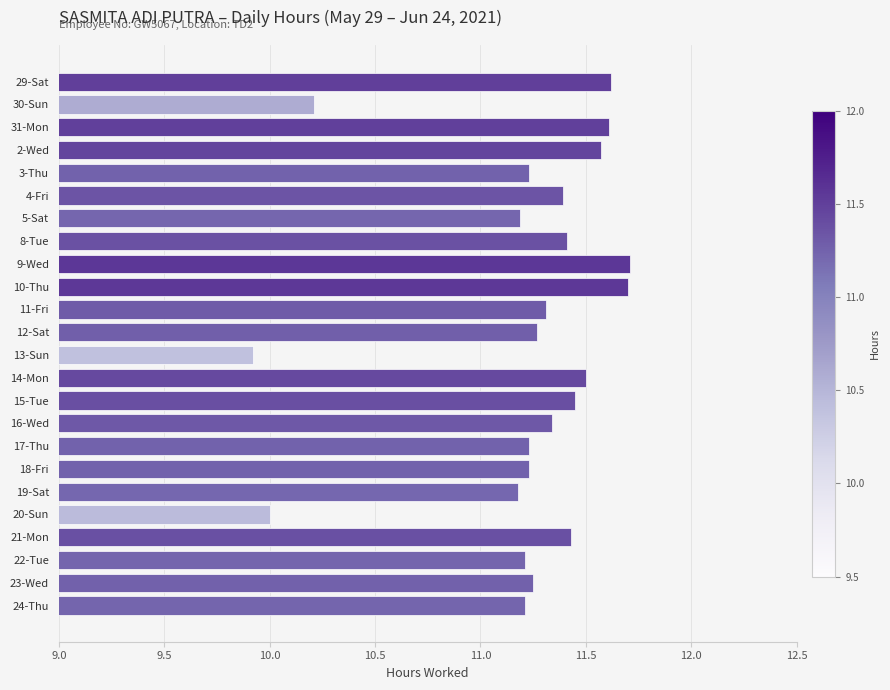

What is the label of the 14th bar from the top?

14-Mon